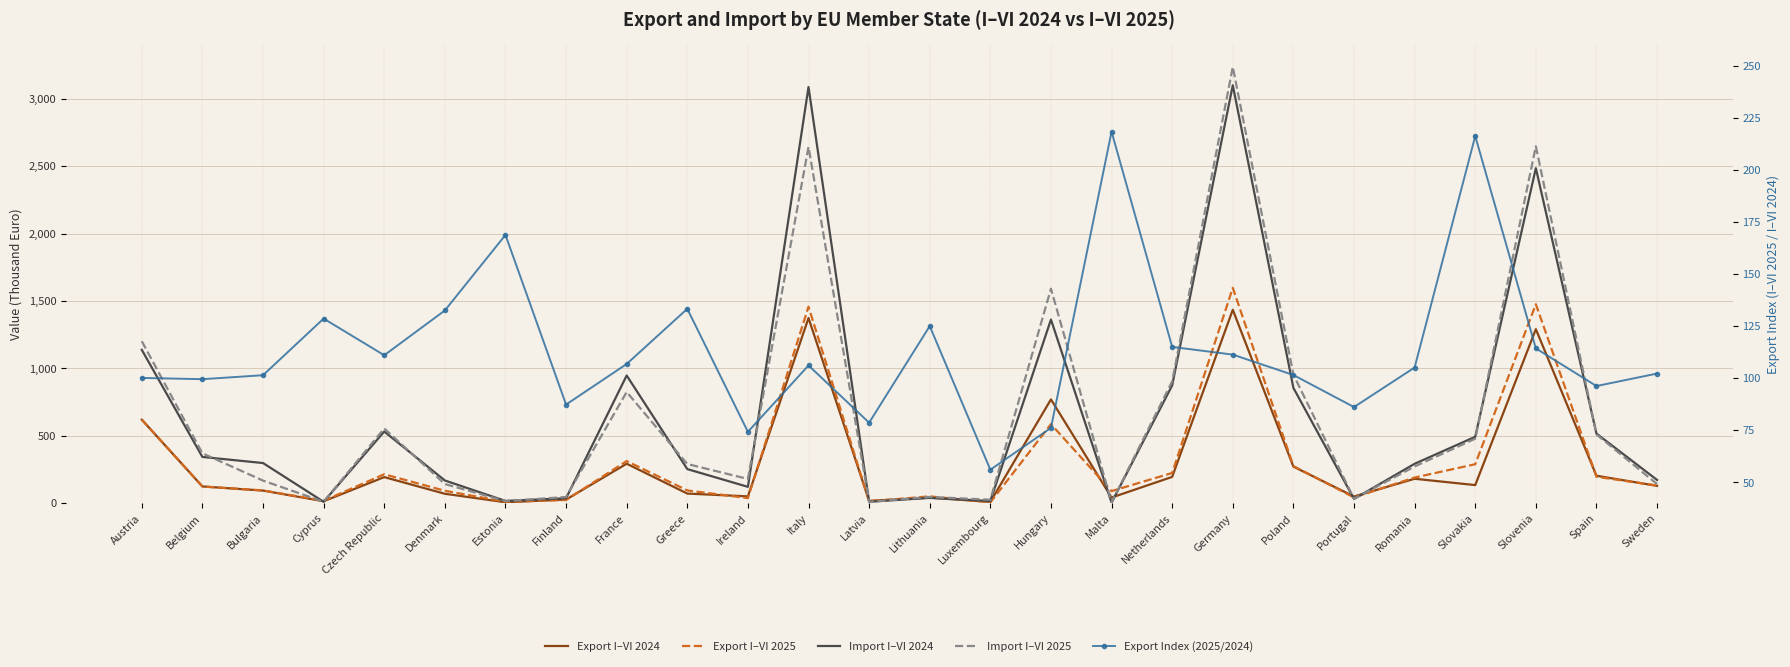

Is it true that Export I–VI 2024 equals 2118.4 at Slovenia?

False